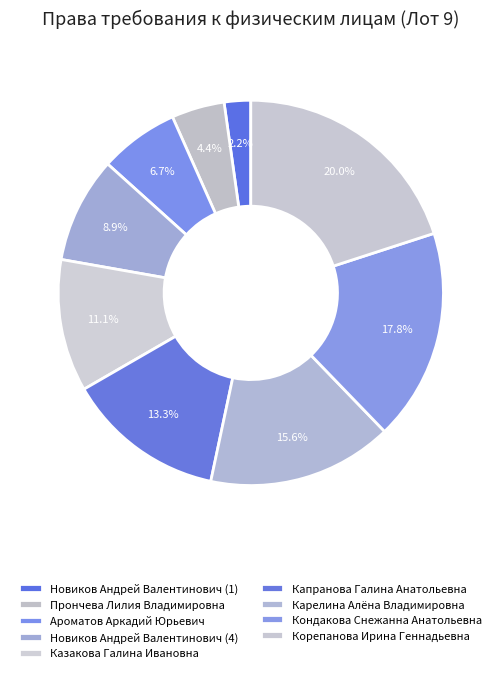

How many slices are in this pie chart?

9